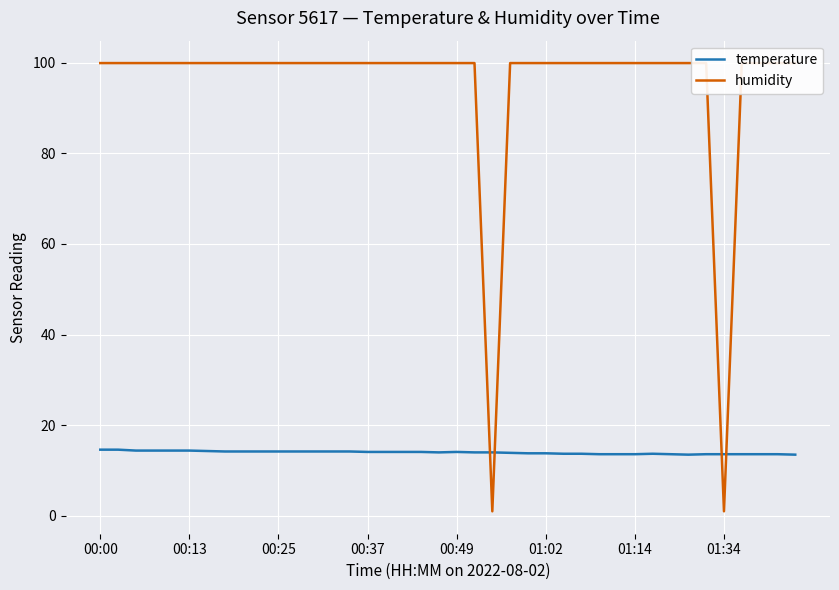

What is the difference between the humidity values at 14 and 22?

98.9